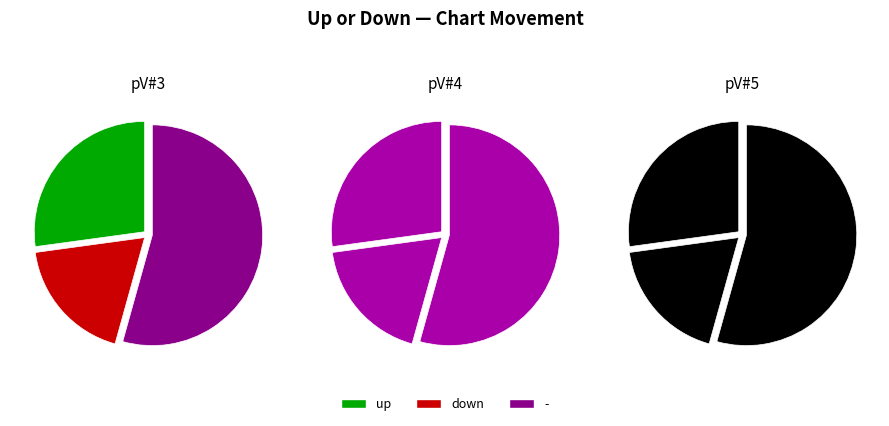

Rank the categories by value from highest to lowest.

-, up, down